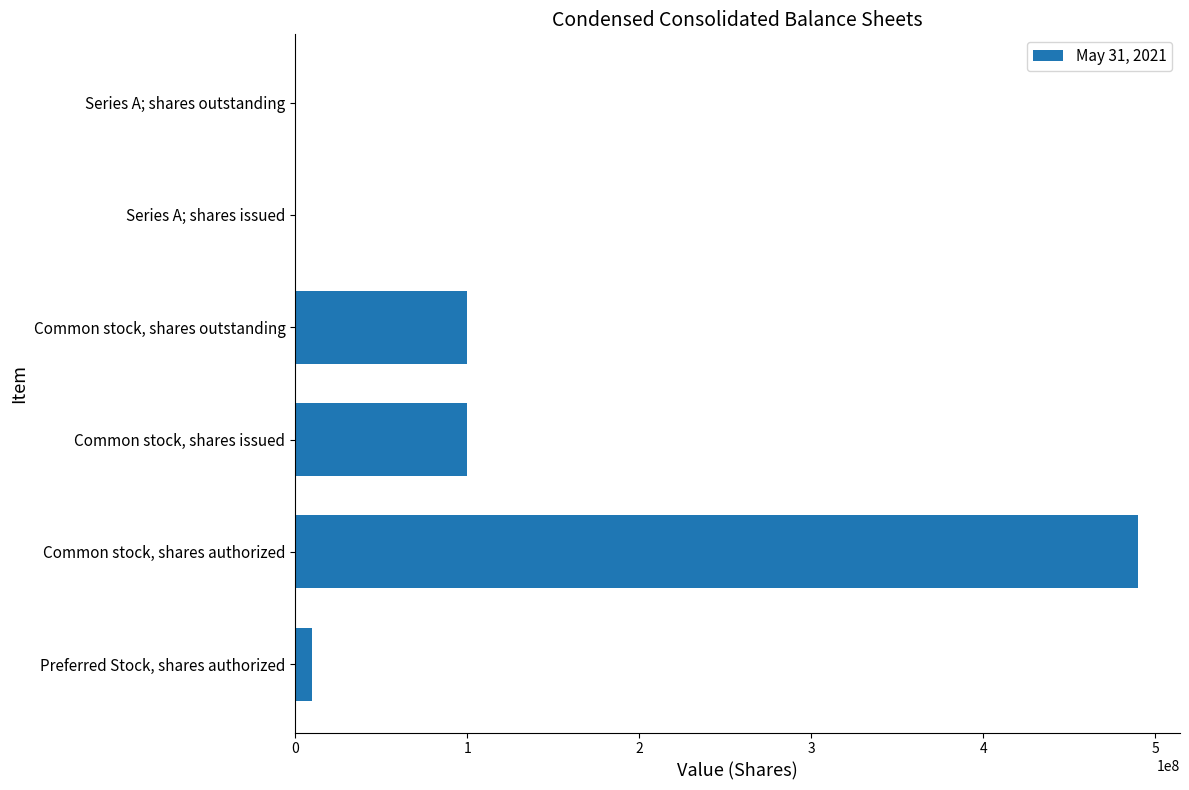

Is it true that the value at Common stock, shares outstanding is 60004938?

False